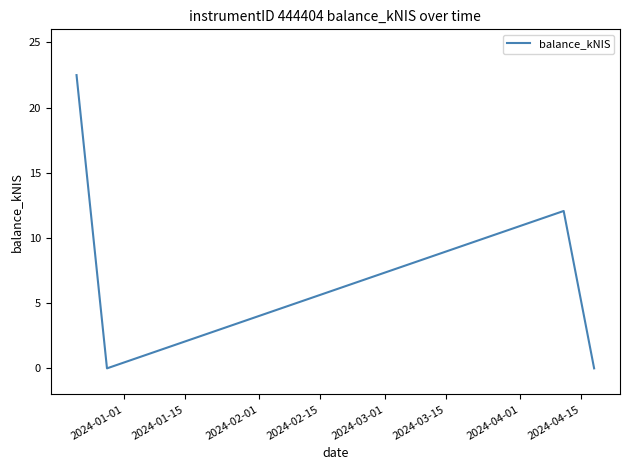

What is the maximum value shown in the chart?

22.5